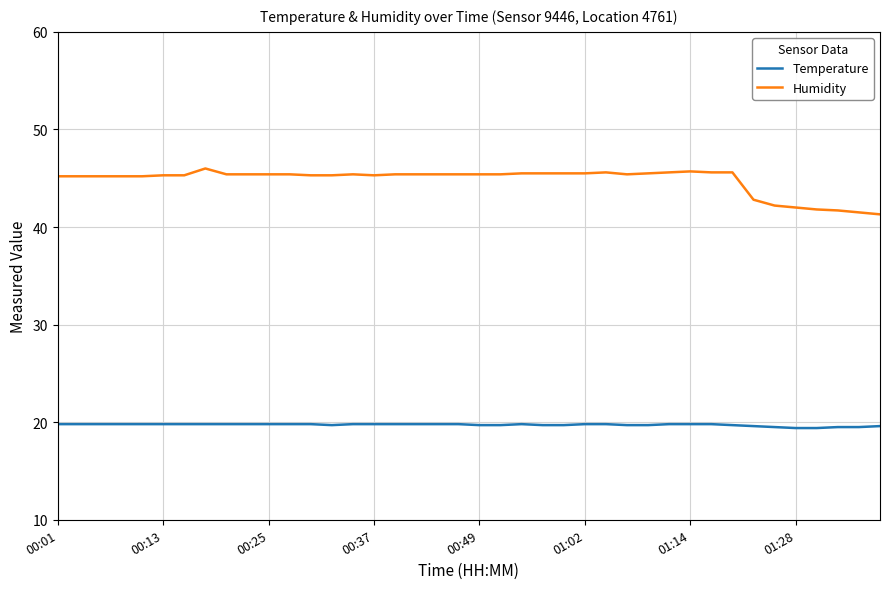

Which series has the largest total across all categories?

Humidity